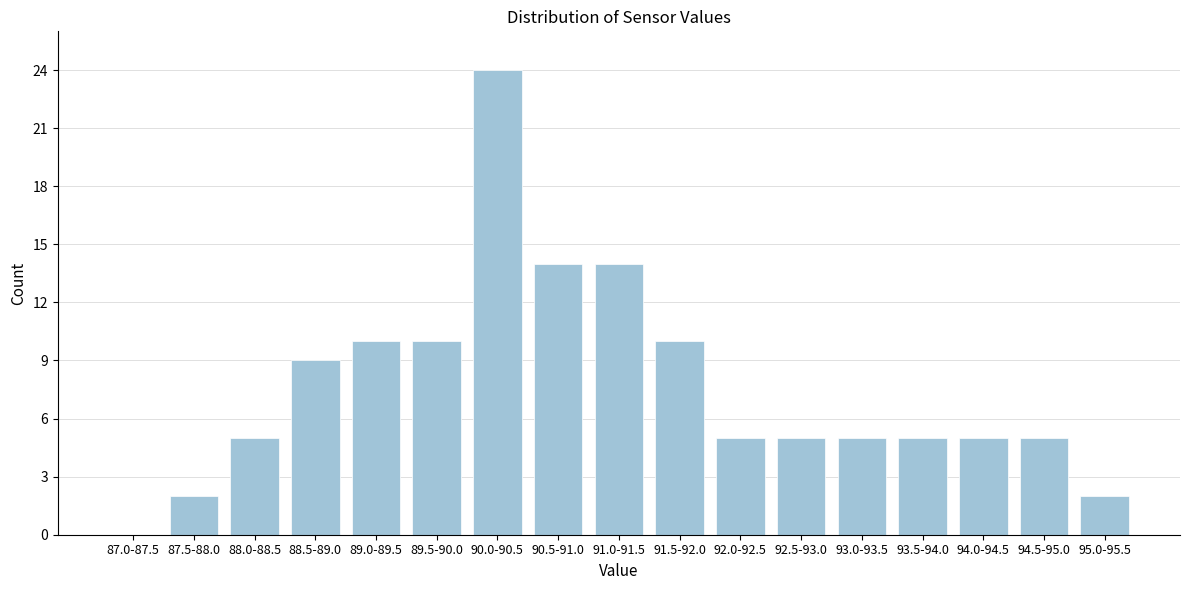

Reading right to left, extract all data points from this chart.

95.0-95.5=2	94.5-95.0=5	94.0-94.5=5	93.5-94.0=5	93.0-93.5=5	92.5-93.0=5	92.0-92.5=5	91.5-92.0=10	91.0-91.5=14	90.5-91.0=14	90.0-90.5=24	89.5-90.0=10	89.0-89.5=10	88.5-89.0=9	88.0-88.5=5	87.5-88.0=2	87.0-87.5=0